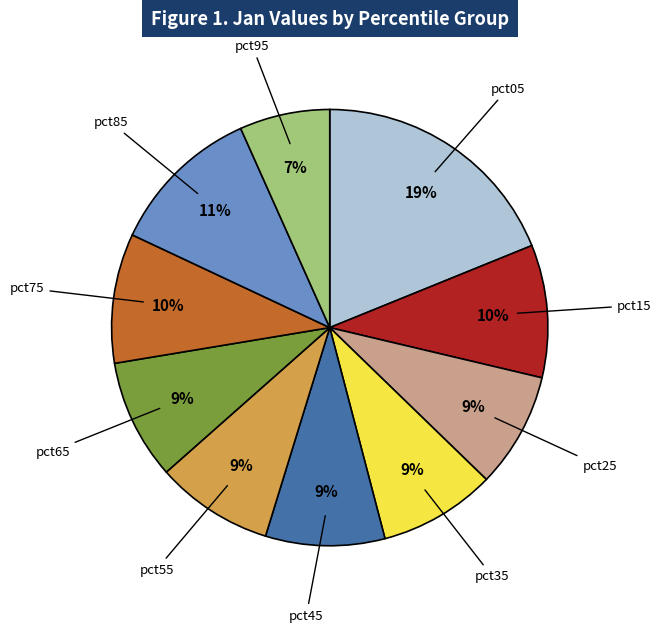

To the nearest percent, what is the average slice percentage?

10%